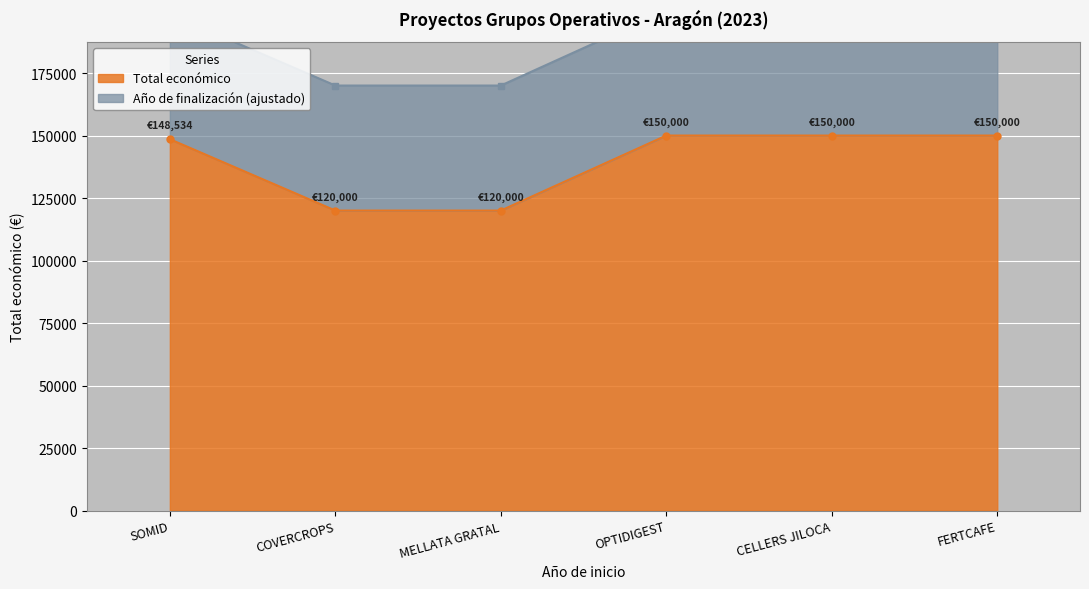

What is the label of the 2nd point from the right?

CELLERS JILOCA